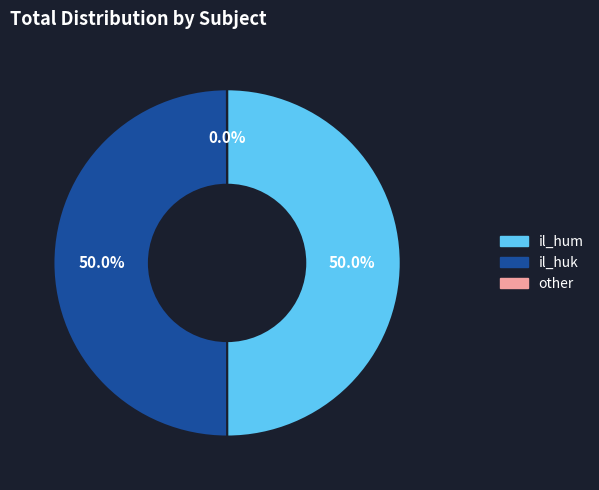

Is the sum of il_hum and il_huk greater than half?

Yes